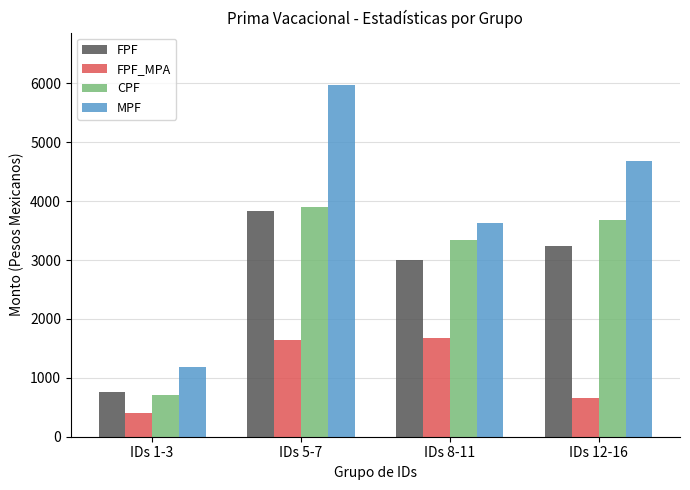

At IDs 8-11, list the series in order from smallest to largest.

FPF_MPA, FPF, CPF, MPF